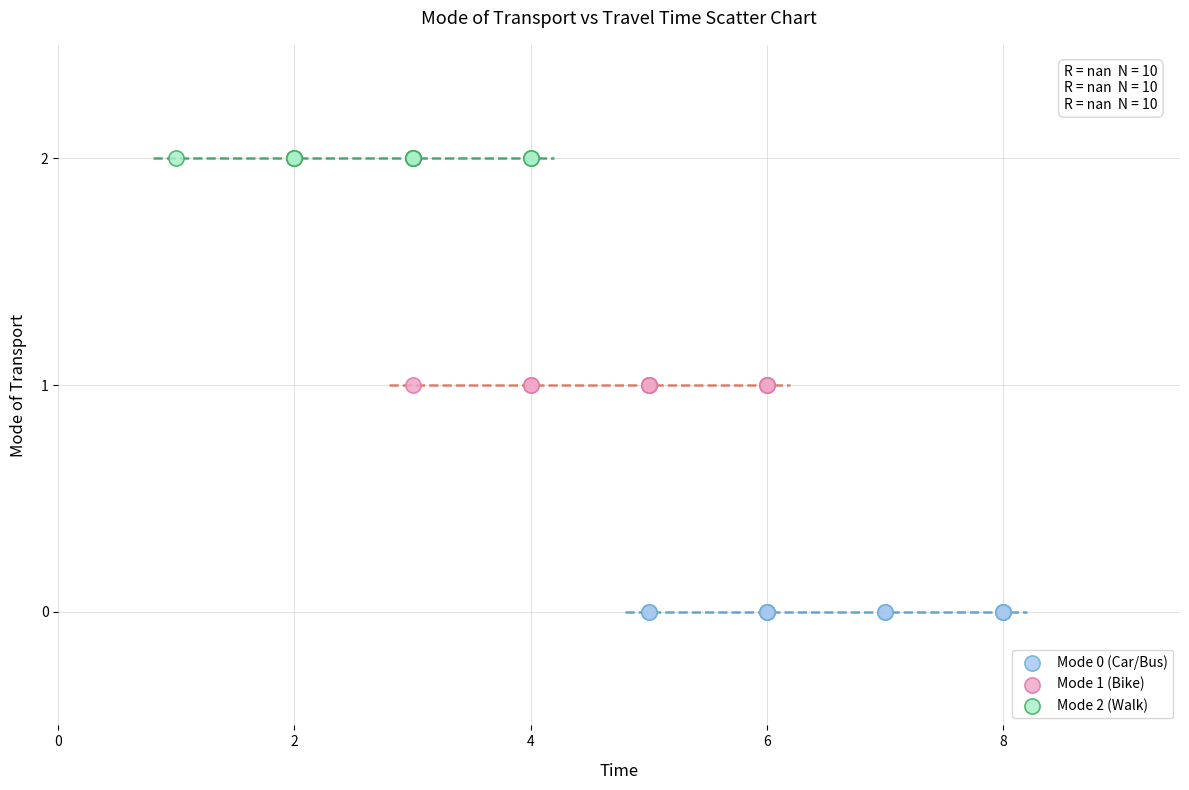

What are all the series names shown in the legend?

Mode 0 (Car/Bus), Mode 1 (Bike), Mode 2 (Walk)